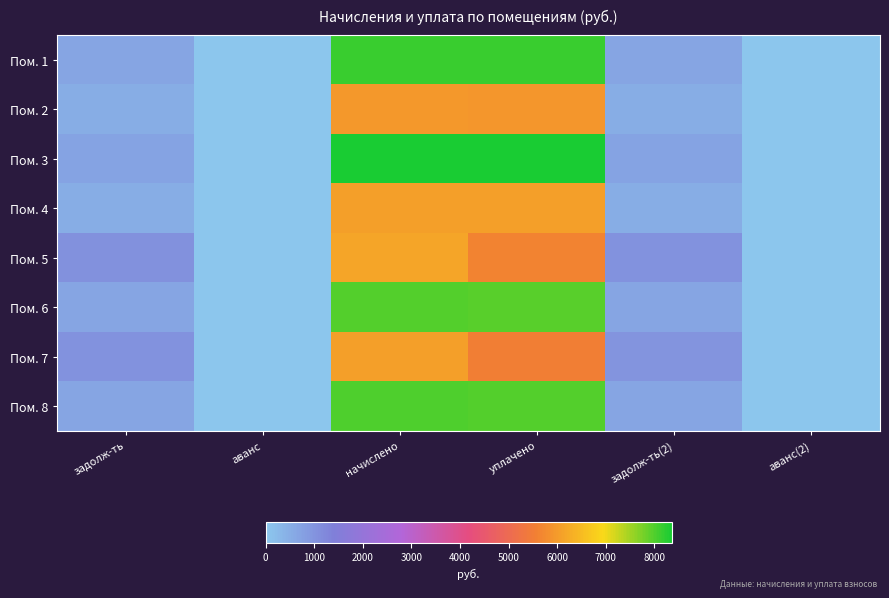

At which category is the sum across all series the highest?

начислено